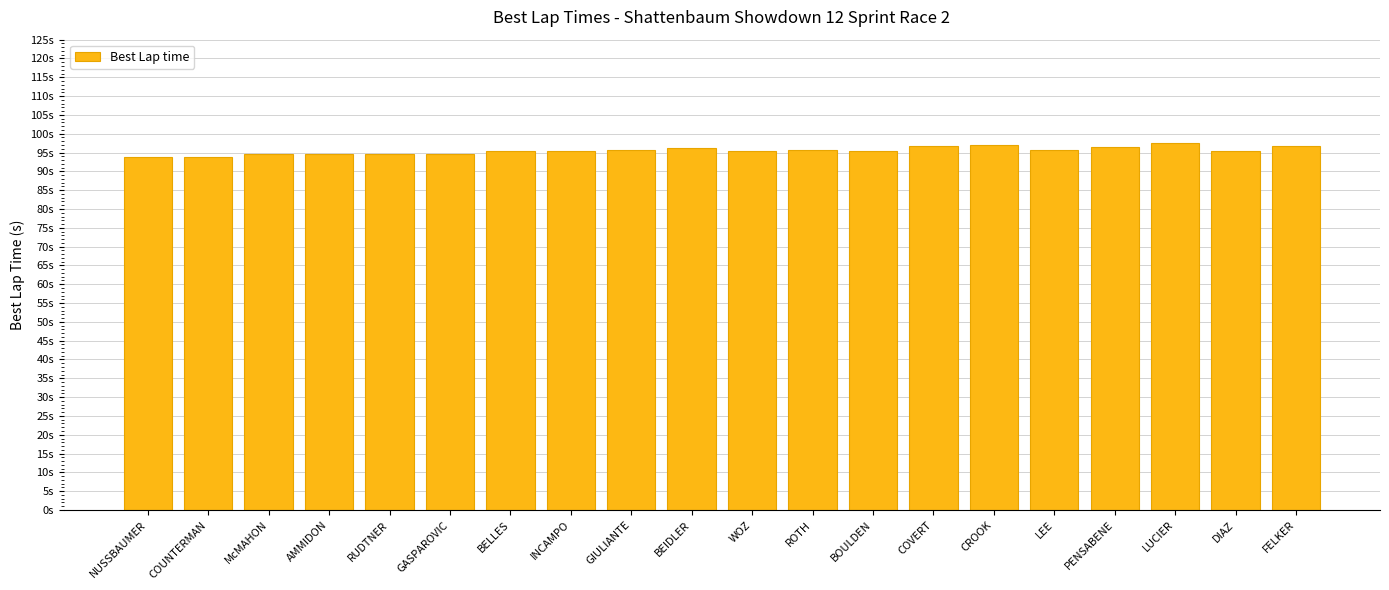

What is the ratio of the value at INCAMPO to the value at LEE?

1.0